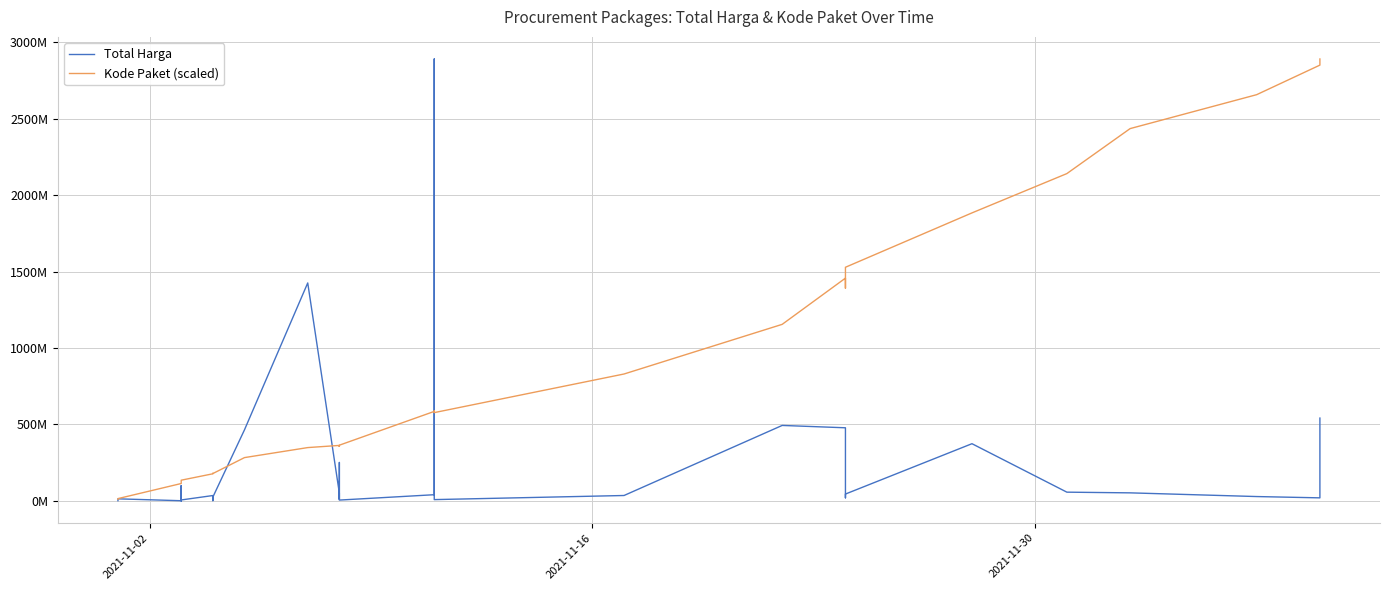

True or false: Kode Paket (scaled) and Total Harga intersect in this chart.

True